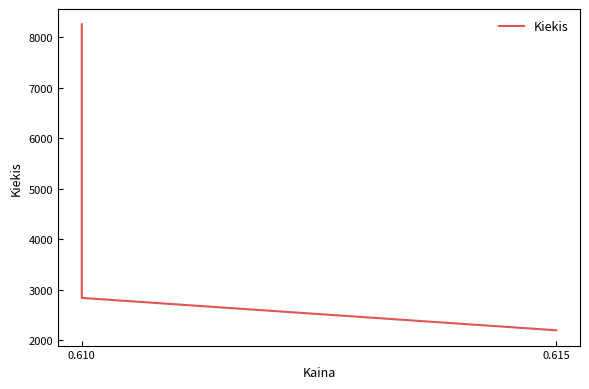

How many data points are less than 2840?

1